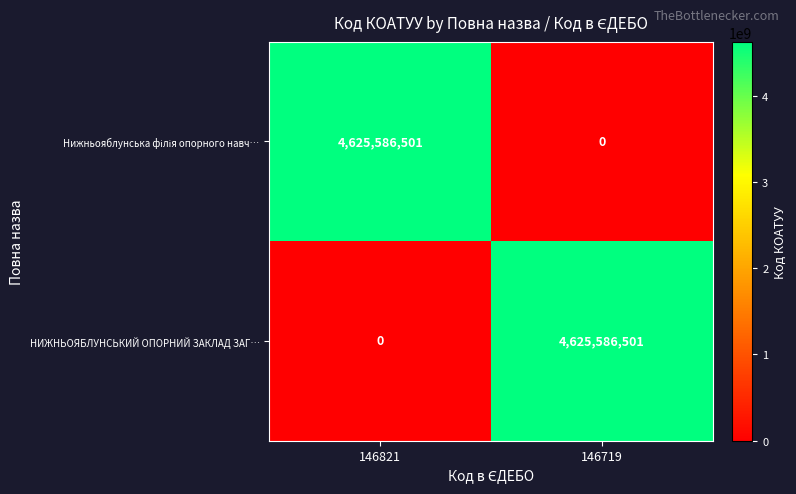

What is the sum of the НИЖНЬОЯБЛУНСЬКИЙ ОПОРНИЙ ЗАКЛАД ЗАГ… values at 146719 and 146821?

4625586501